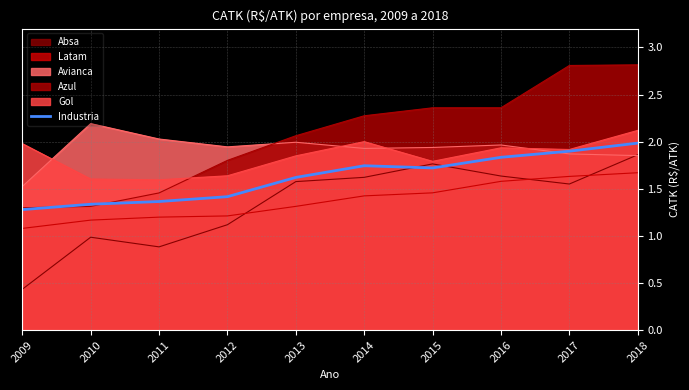

Read the value at 2015.

1.7